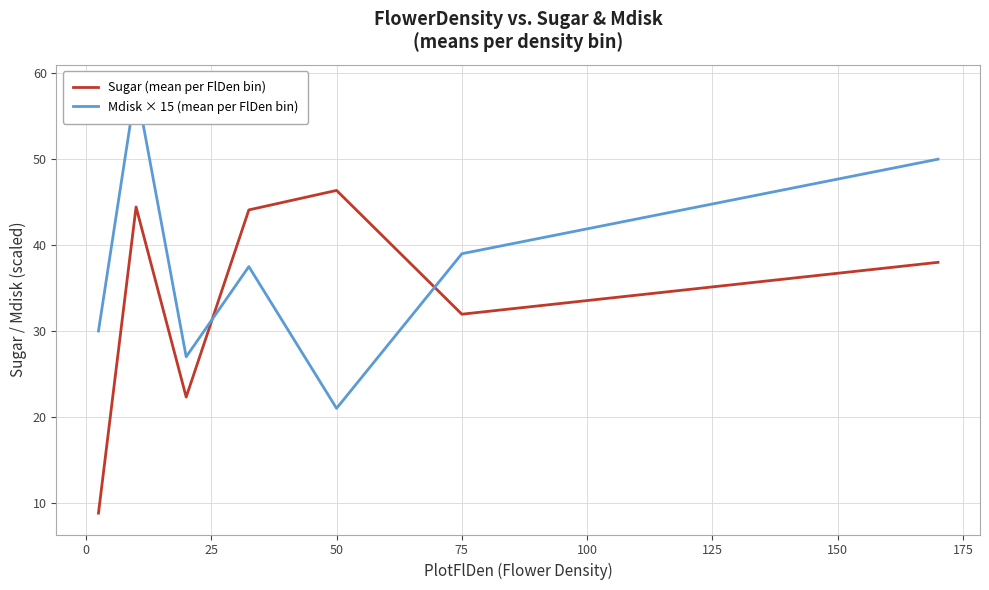

What is the highest value of the Sugar (mean per FlDen bin) series?

46.4